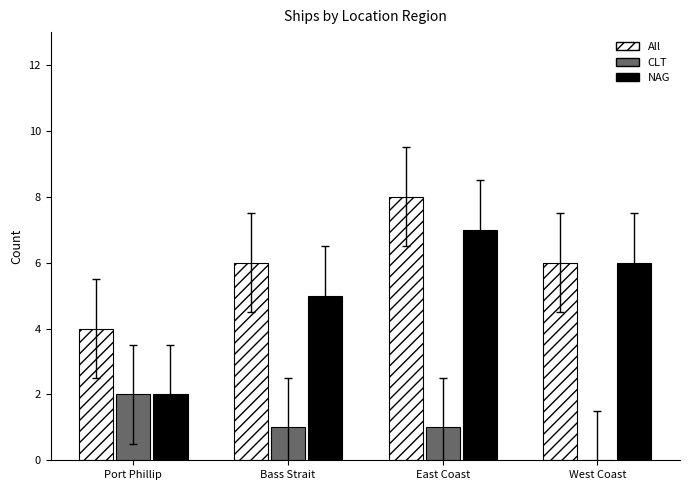

Between Port Phillip and West Coast, which series saw the biggest shift?

NAG